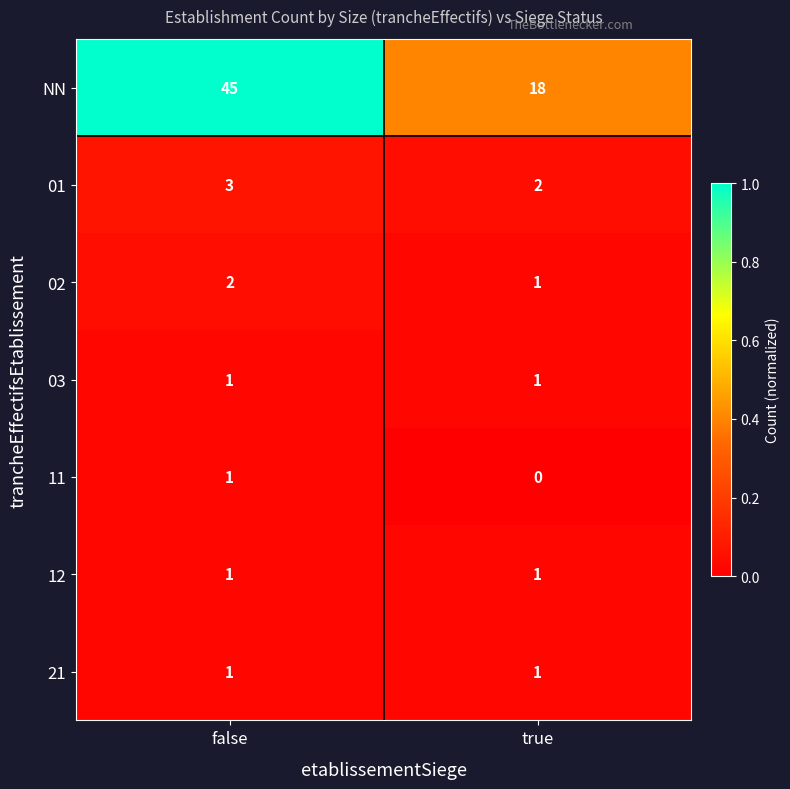

What is the minimum value for NN?

18